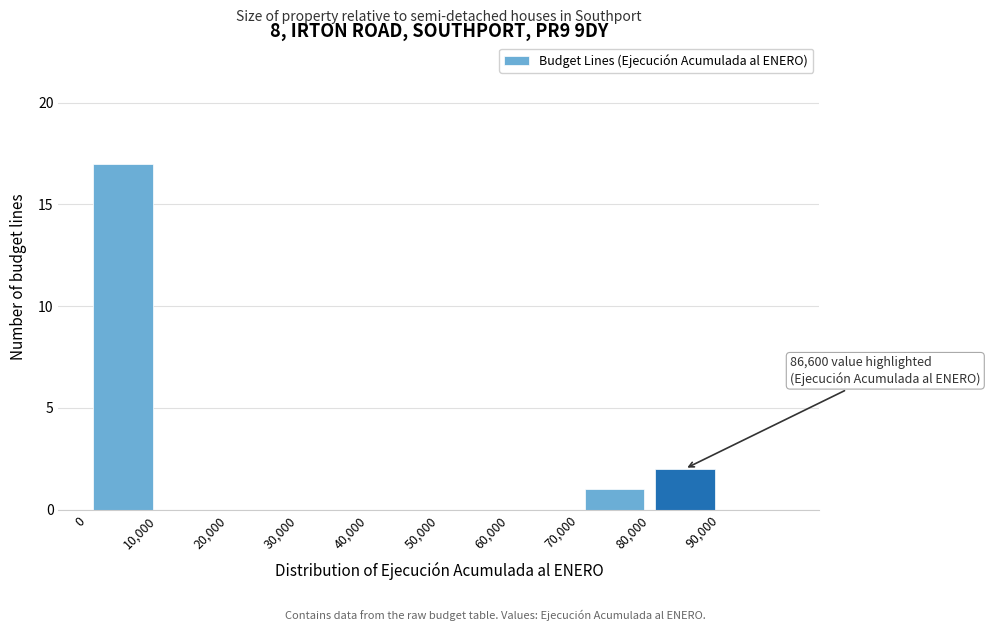

Which range on the x-axis has the tallest bar?

0 to 10000